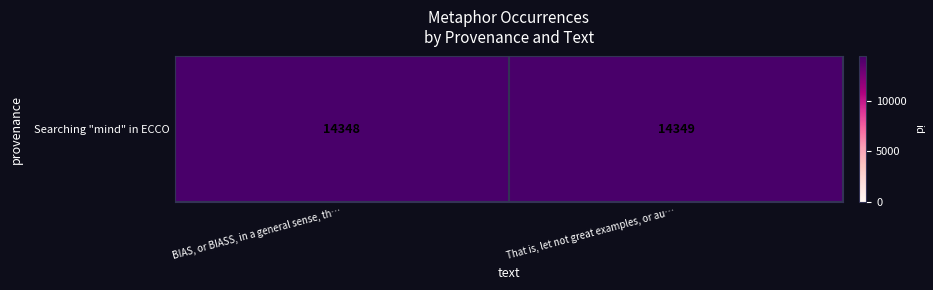

Between BIAS, or BIASS, in a general sense, th… and That is, let not great examples, or au…, which is larger?

That is, let not great examples, or au…